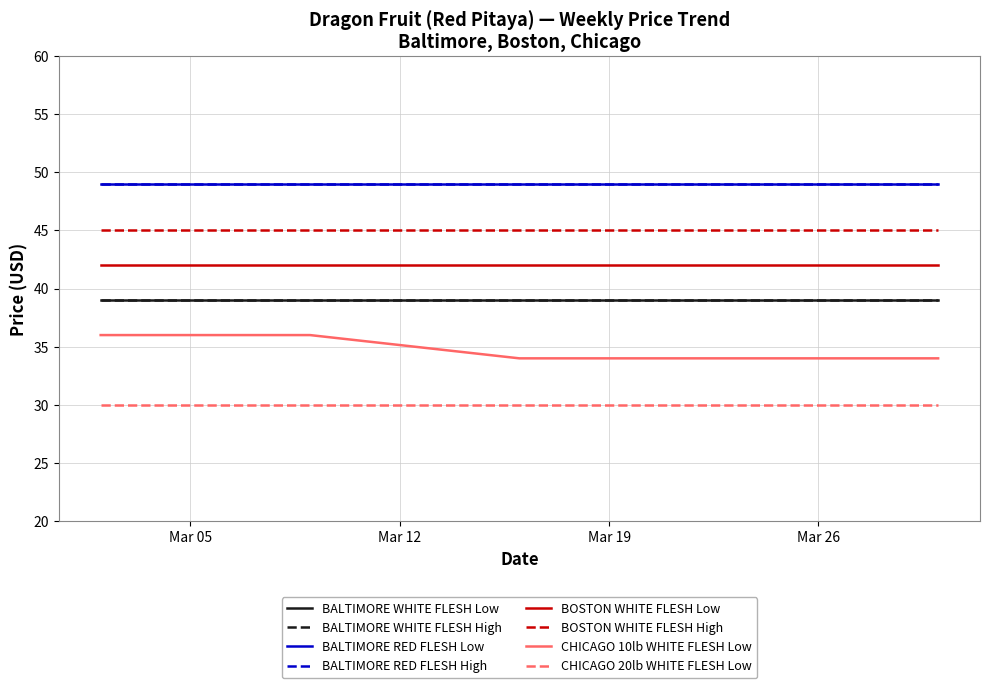

Does the chart have visible grid lines?

Yes